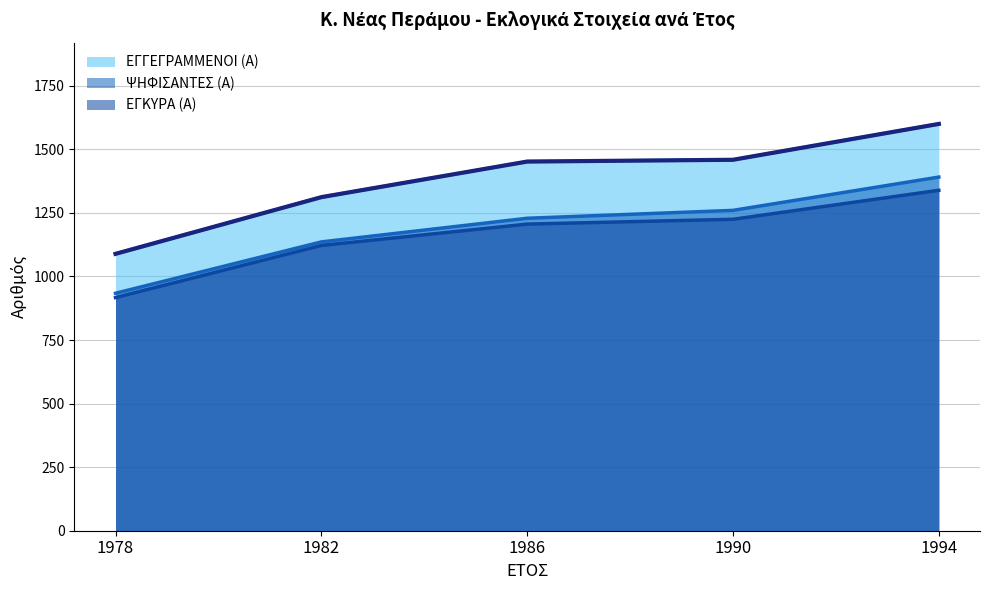

True or false: ΨΗΦΙΣΑΝΤΕΣ (Α) and ΕΓΚΥΡΑ (Α) cross at least once.

False